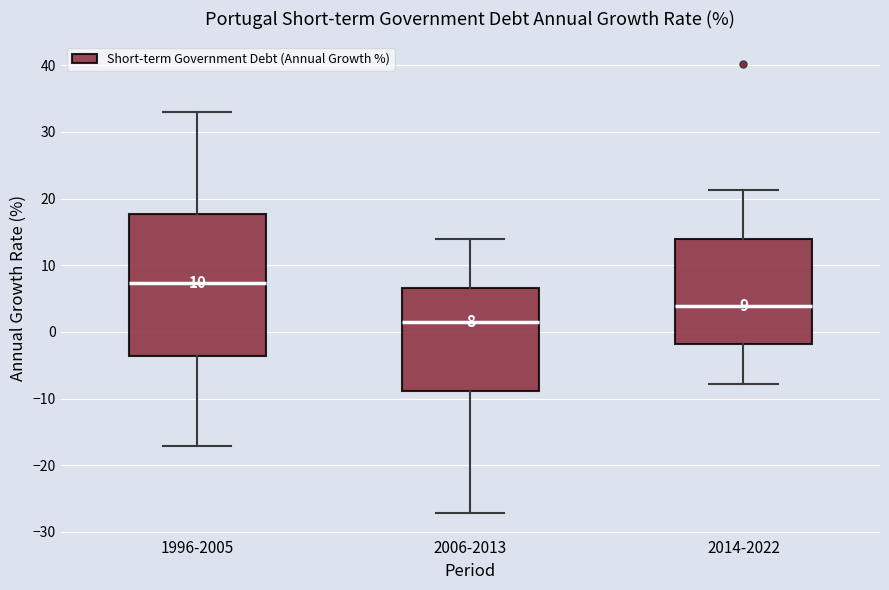

Which box is the tallest, from its lower edge to its upper edge?

1996-2005